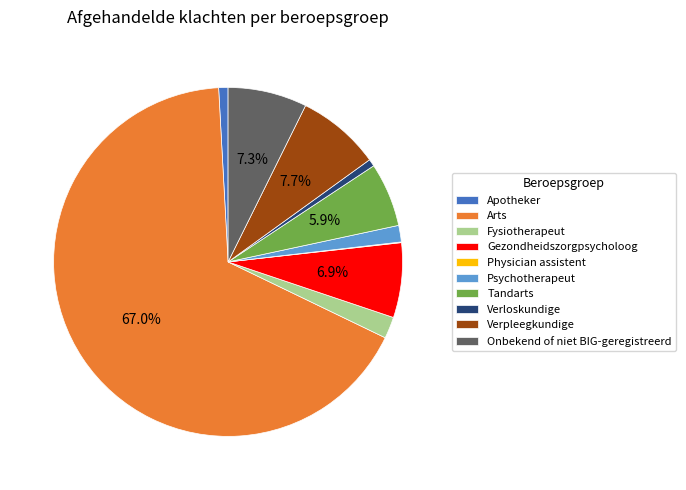

To the nearest percent, what portion does Psychotherapeut represent?

2%